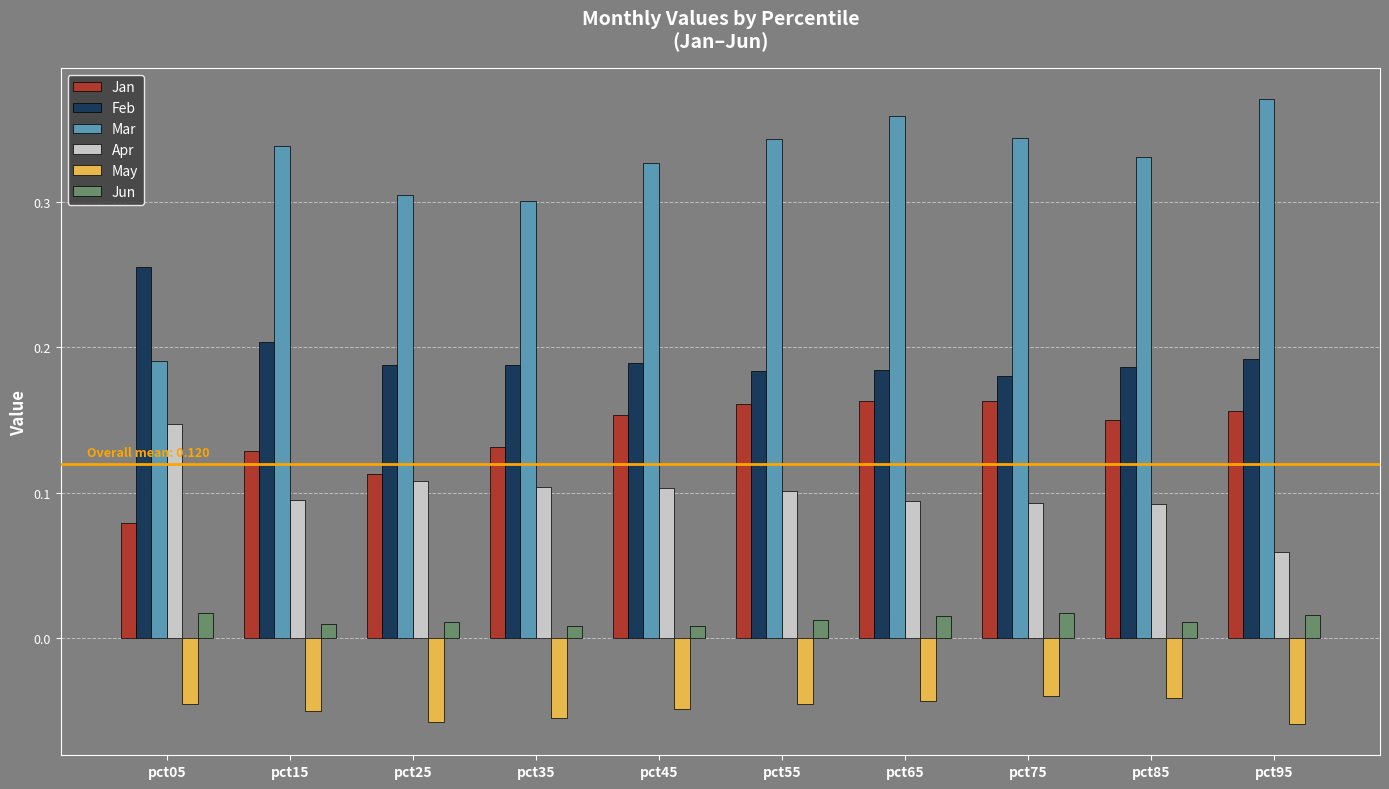

Rank the series at pct85 from lowest to highest value.

May, Jun, Apr, Jan, Feb, Mar